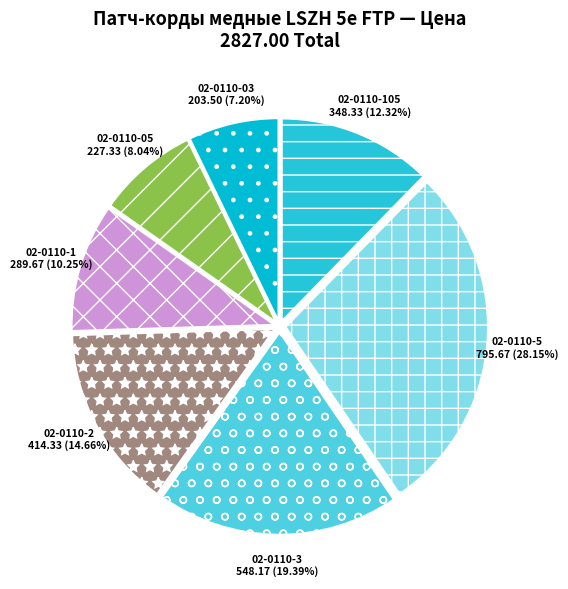

To the nearest percent, what is the average slice percentage?

14%